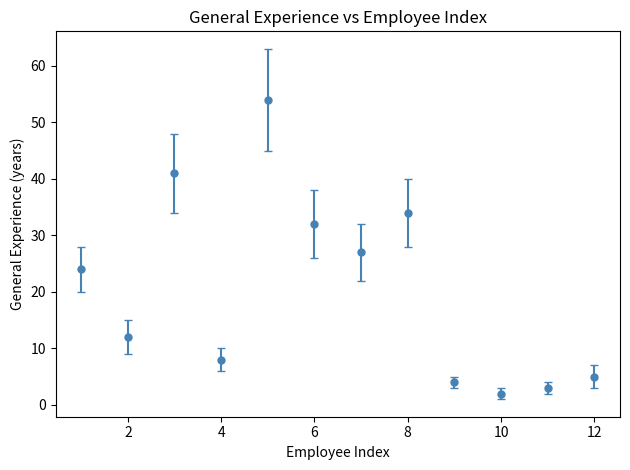

How many interior local valleys (lower than both neighbors) does the data have?

4